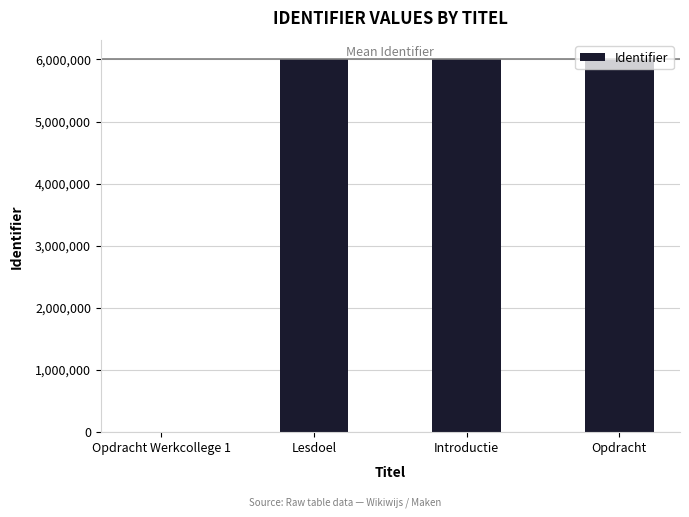

Between Opdracht Werkcollege 1 and Introductie, which is larger?

Introductie